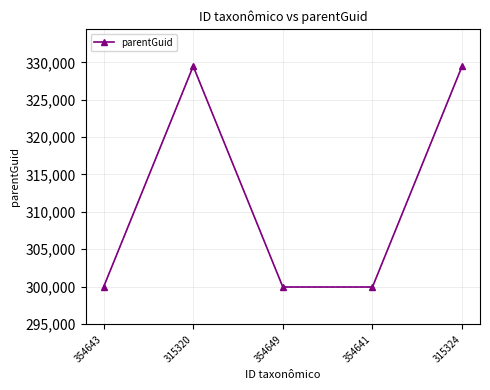

True or false: the data shows 329480 at 315324.

True